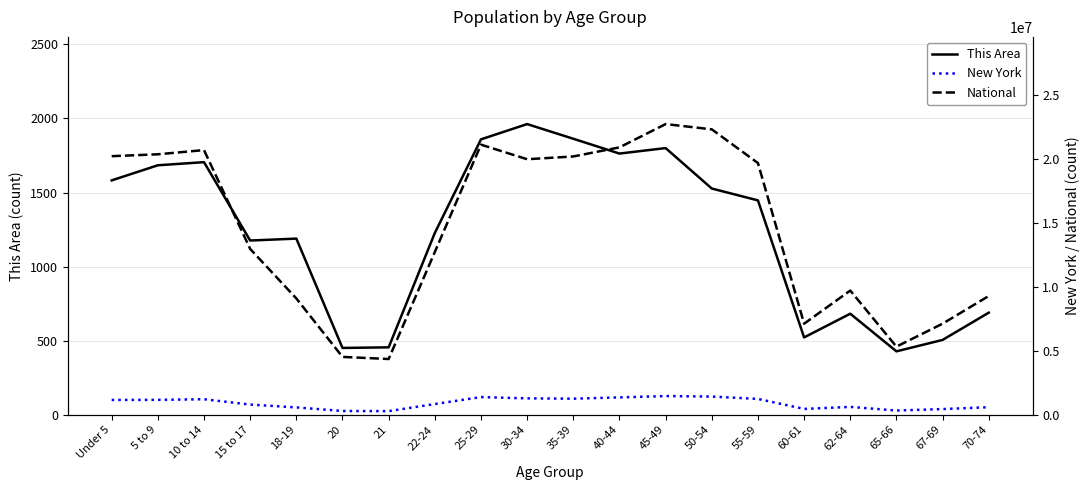

True or false: This Area and National cross at least once.

False